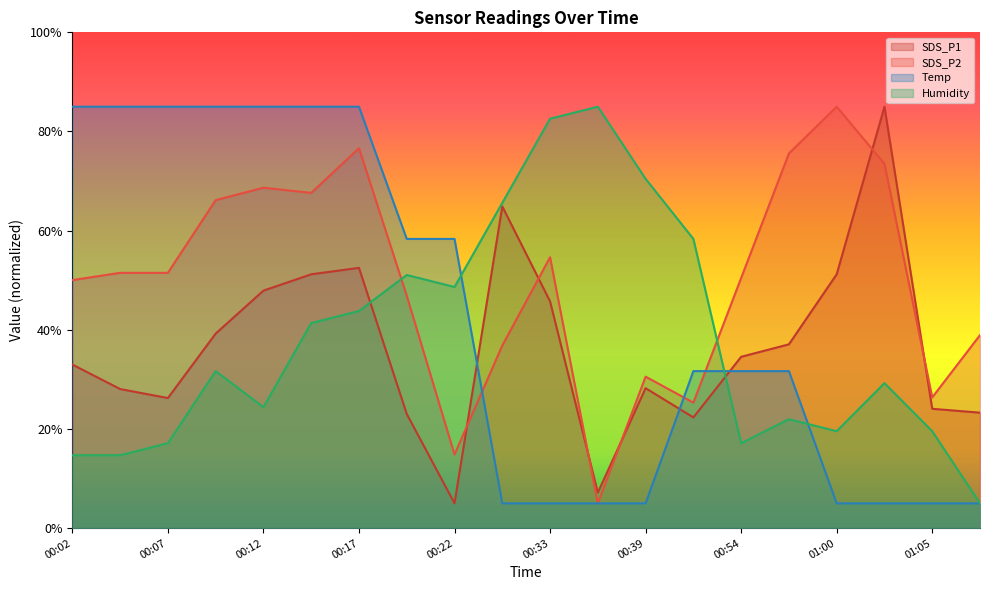

The value of Temp at 00:07 is 22.1. True or false?

False